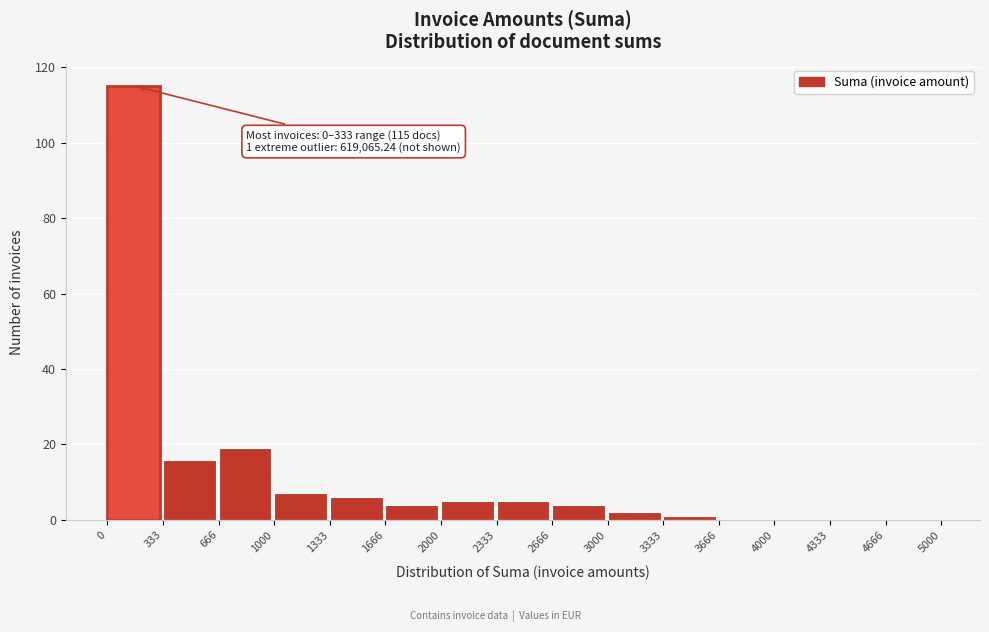

Which range on the x-axis has the tallest bar?

0 to 333